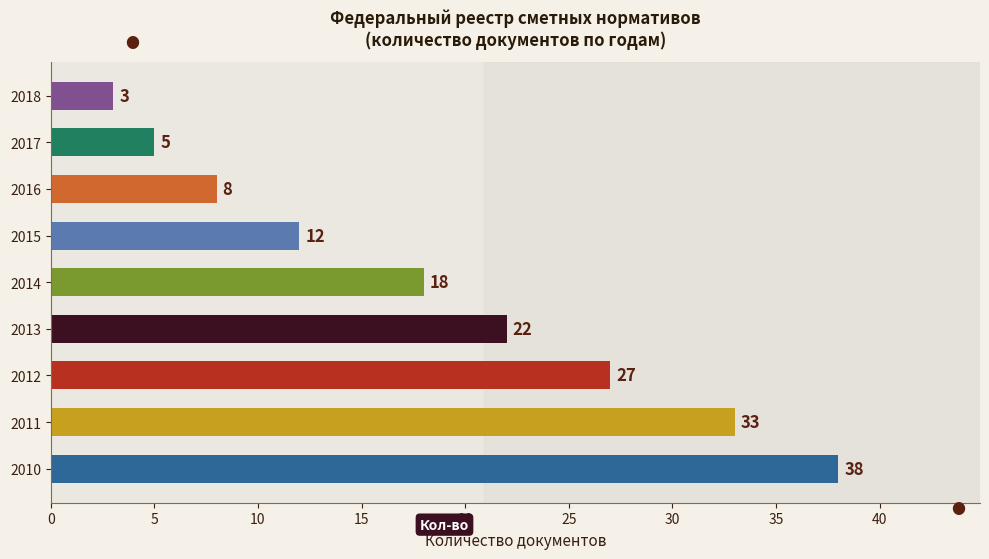

How many bars are there in total?

9